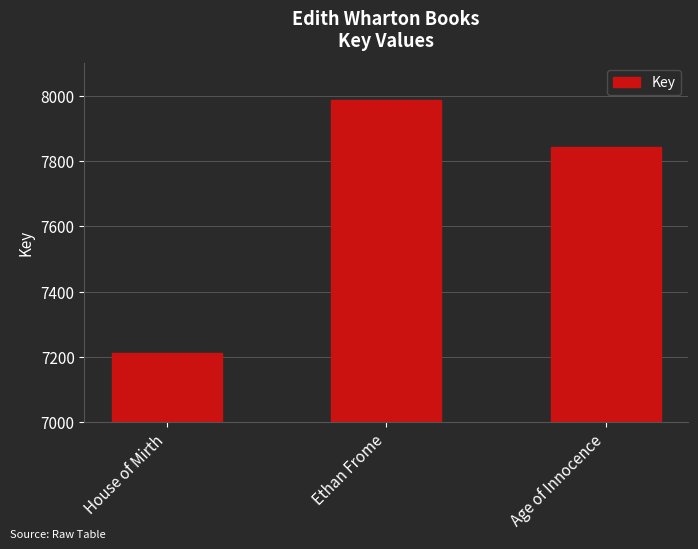

At which label does the data first exceed 7843?

Ethan Frome